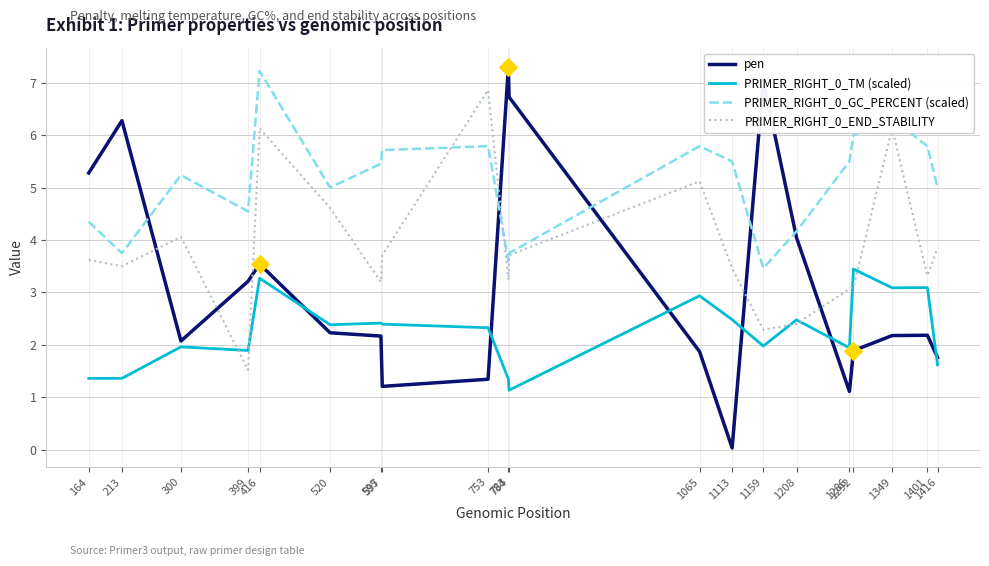

What is the maximum value for PRIMER_RIGHT_0_TM (scaled)?

3.4